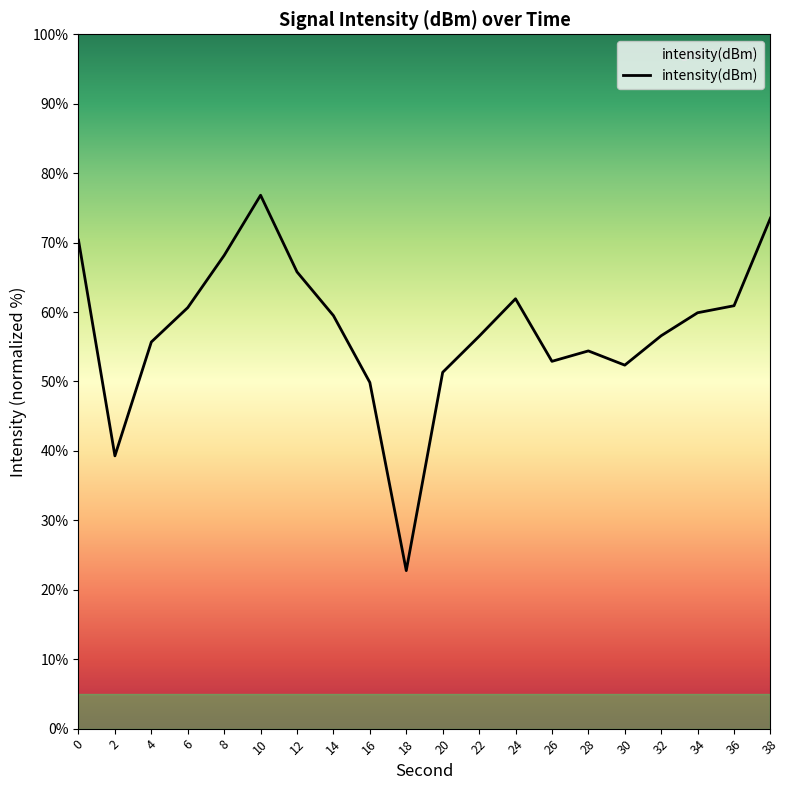

What is the change in value from 10 to 16?

-27.0